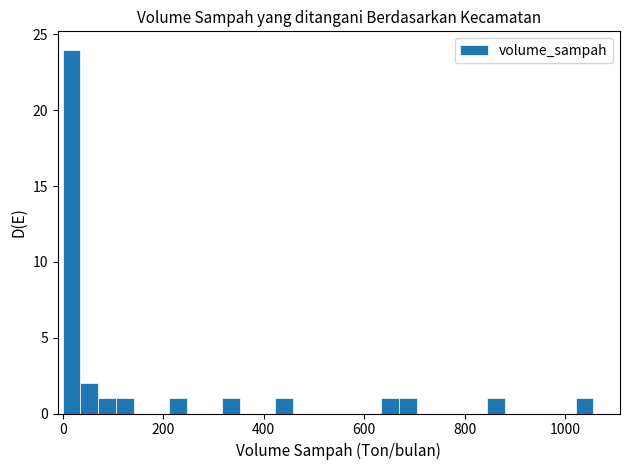

Around what value on the x-axis is the tallest bar? Give the approximate position of its centre, as read against the axis.

20